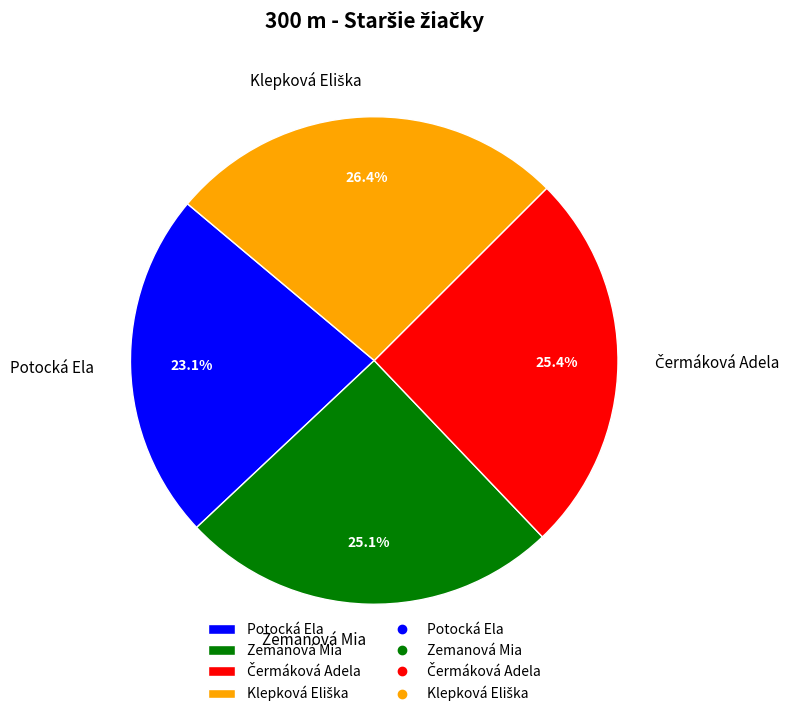

Which category has the smallest portion of the pie?

Potocká Ela